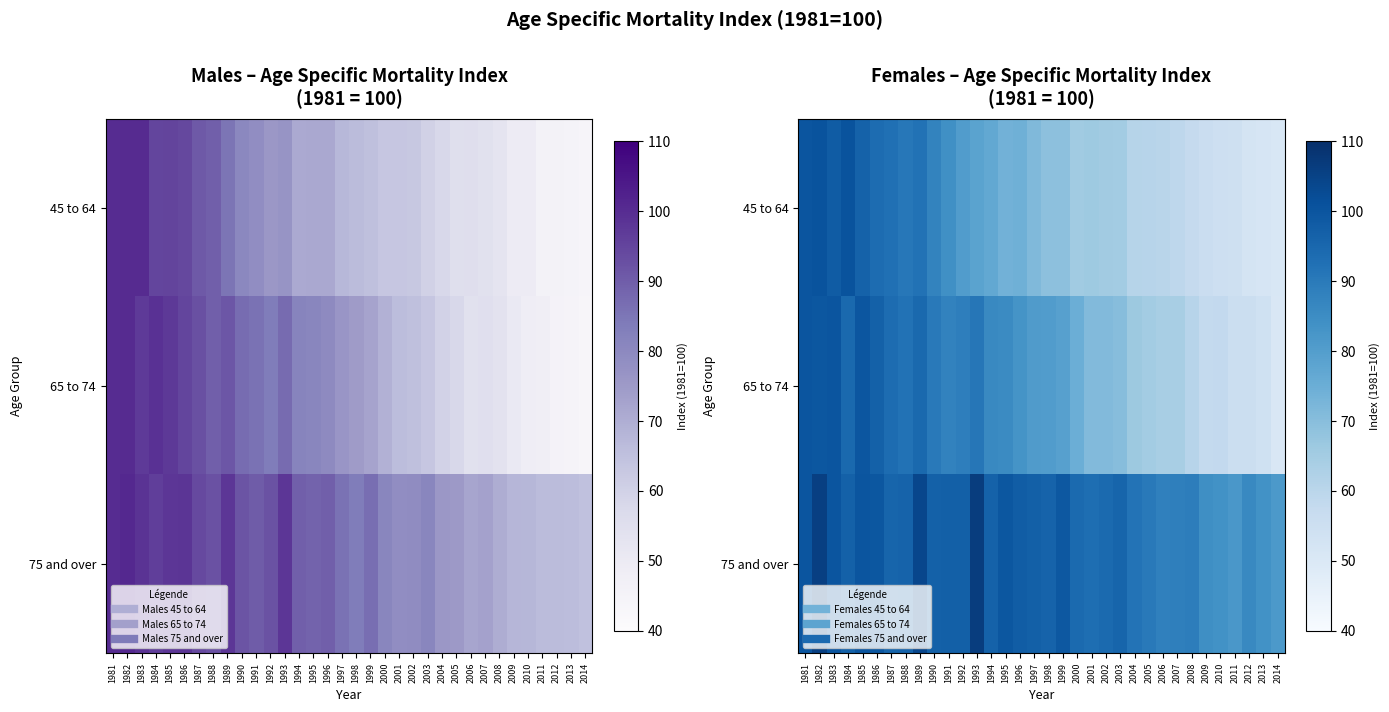

At how many categories does at least one series exceed 95?

20